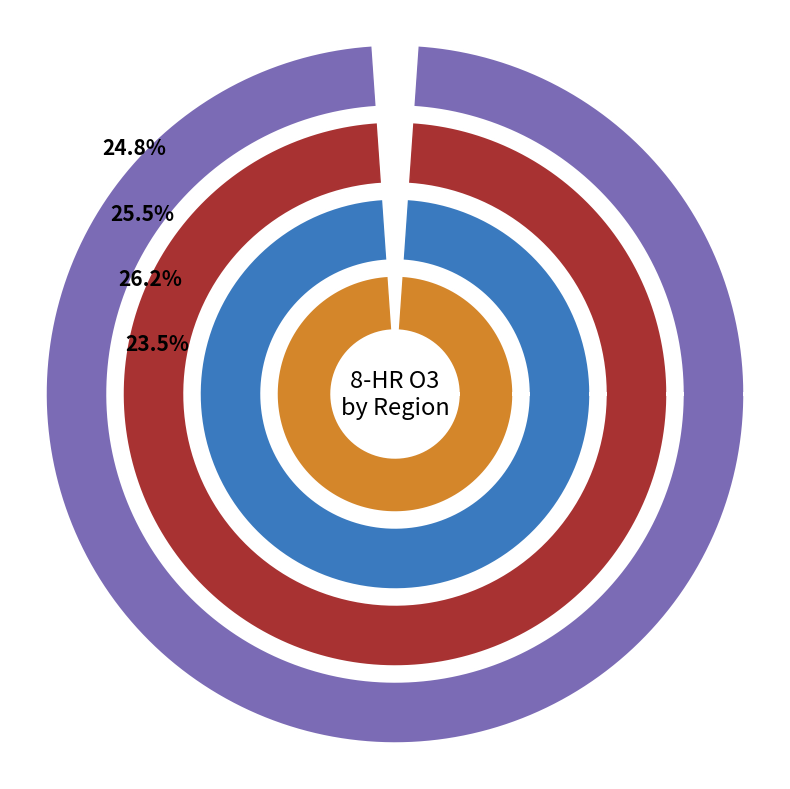

Does Southwest Coast represent more than half of the total?

No